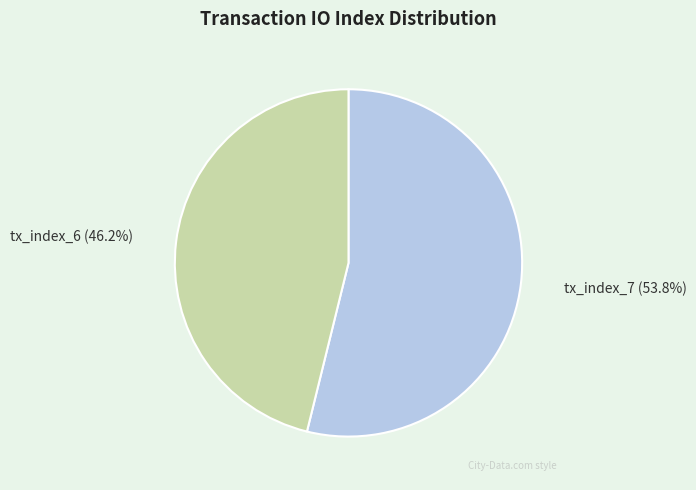

What is the ratio of the value at tx_index_7 to the value at tx_index_6?

1.2